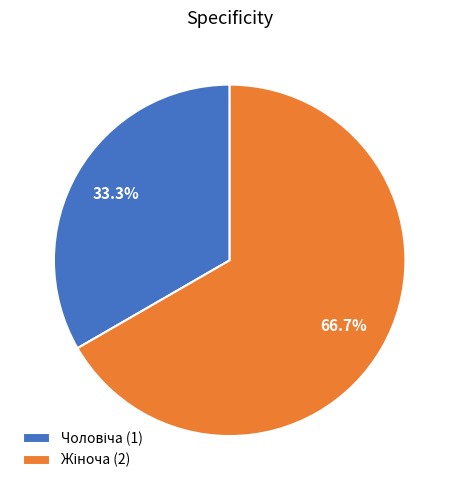

Is there any slice that represents more than half of the pie?

Yes